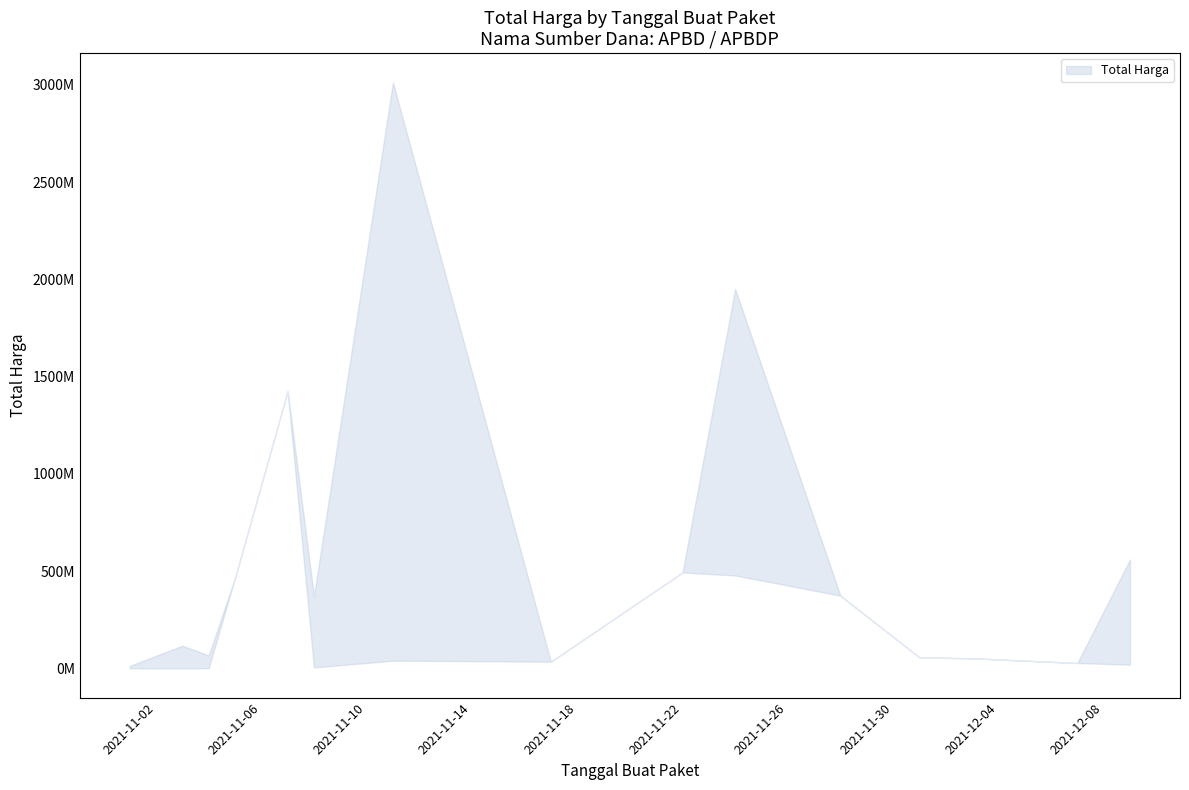

Rank the series by their average value, from lowest to highest.

Total Harga Lower, Total Harga Upper